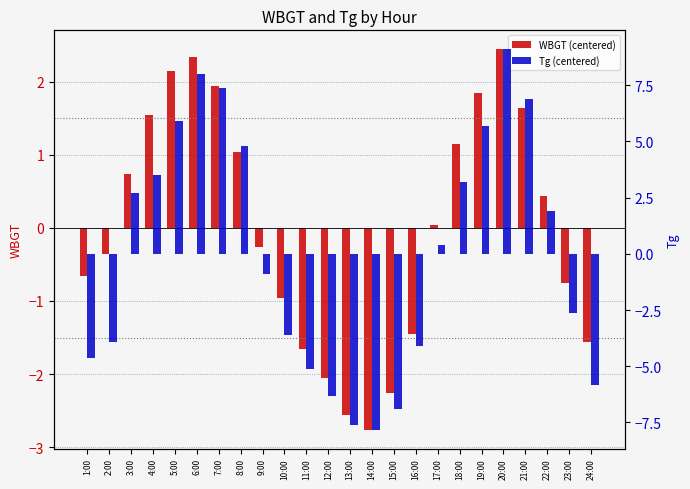

Reading right to left, list all the values displayed in this chart.

WBGT (centered): -1.6	-0.8	0.4	1.6	2.4	1.8	1.1	0.0	-1.5	-2.3	-2.8	-2.6	-2.1	-1.7	-1.0	-0.3	1.0	1.9	2.3	2.1	1.5	0.7	-0.4	-0.7
Tg (centered): -5.8	-2.6	1.9	6.9	9.1	5.7	3.2	0.4	-4.1	-6.9	-7.8	-7.6	-6.3	-5.1	-3.6	-0.9	4.8	7.4	8.0	5.9	3.5	2.7	-3.9	-4.6